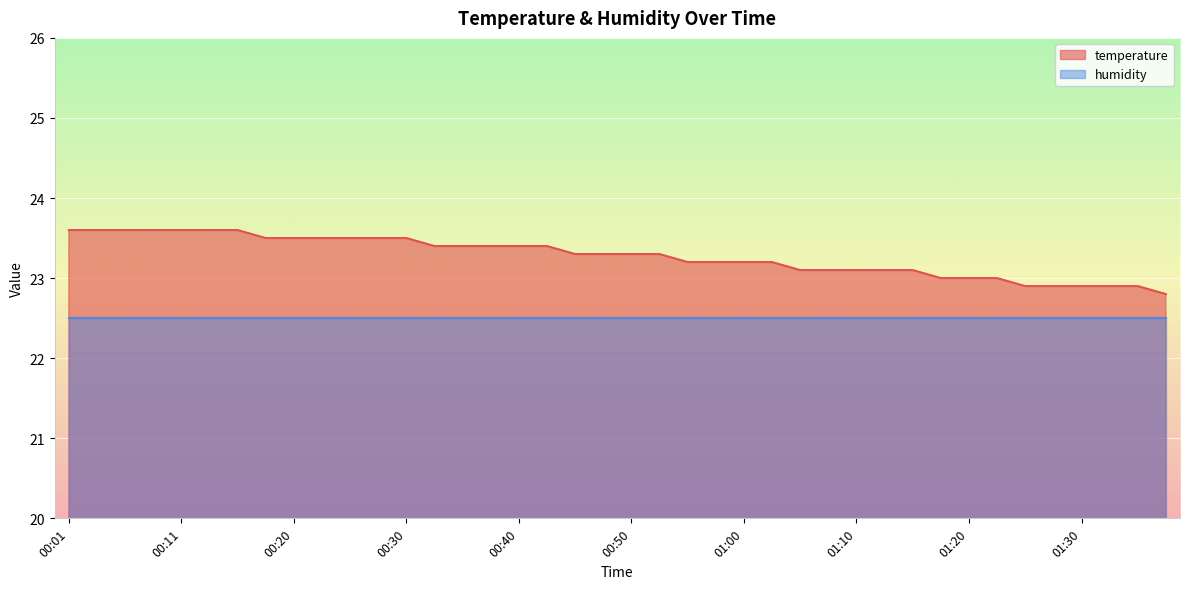

Is it true that the value at 00:57 is 15.5?

False